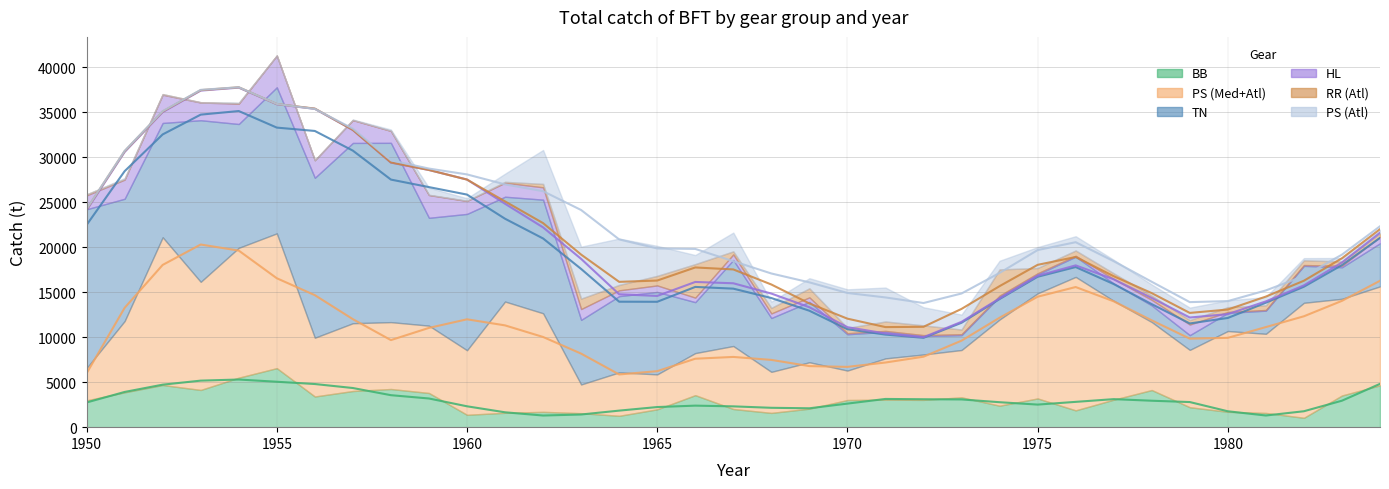

Which series changed the most between 1957 and 1961?

TN